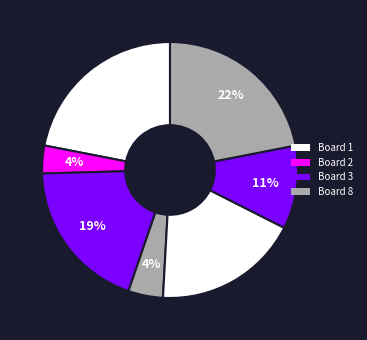

Count the number of slices in the pie.

7